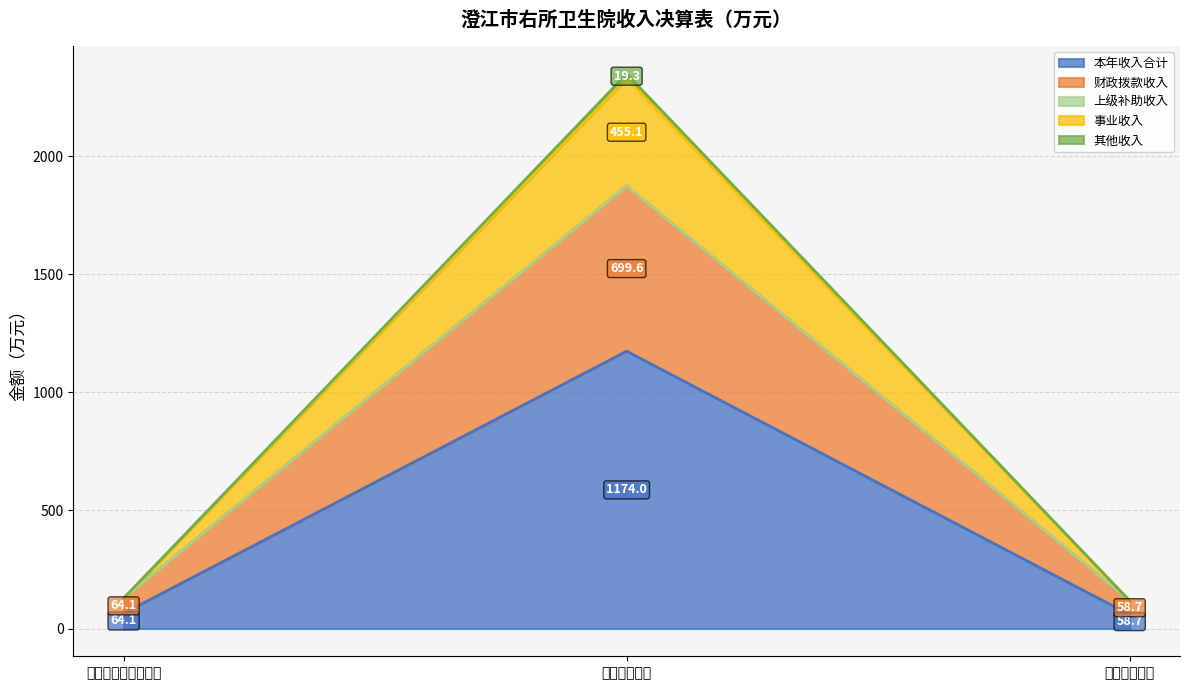

Which category has the lowest value in the 本年收入合计 series?

住房保障支出